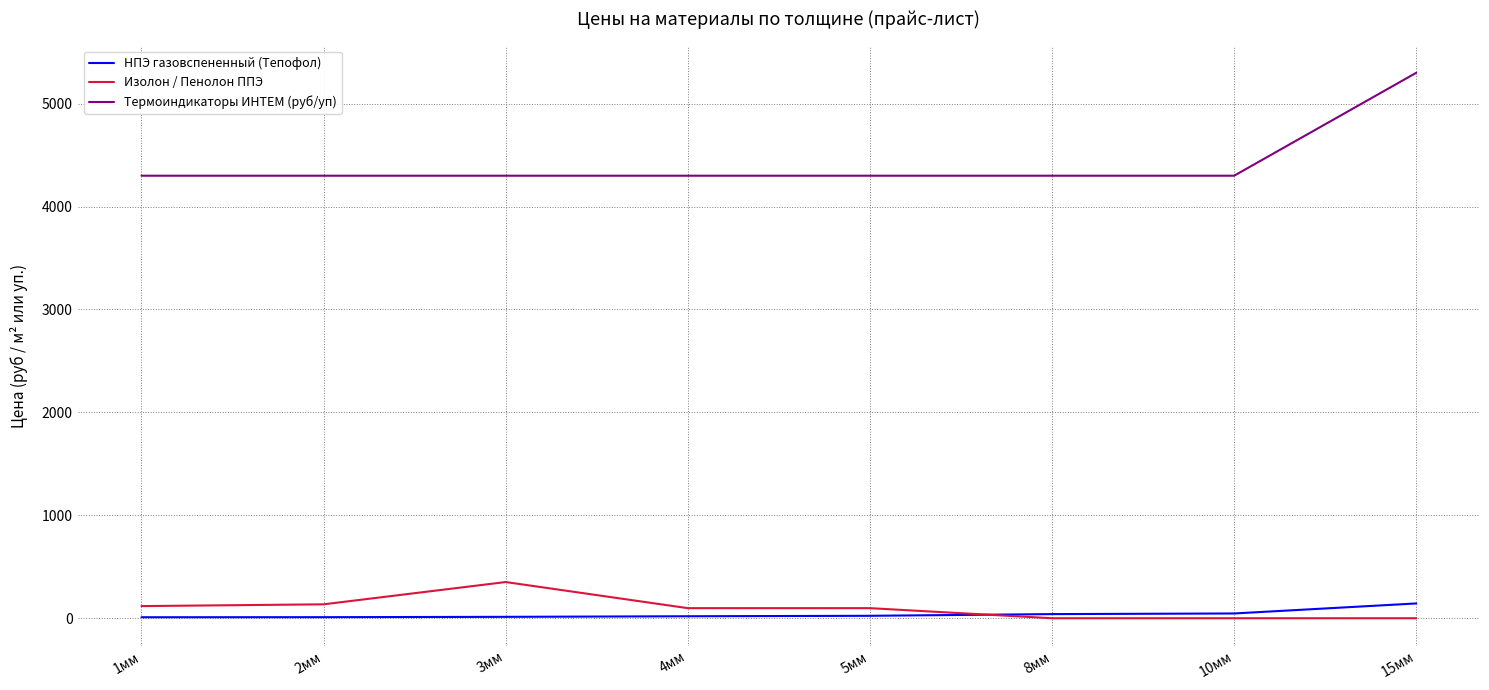

Which series has the largest total across all categories?

Термоиндикаторы ИНТЕМ (руб/уп)